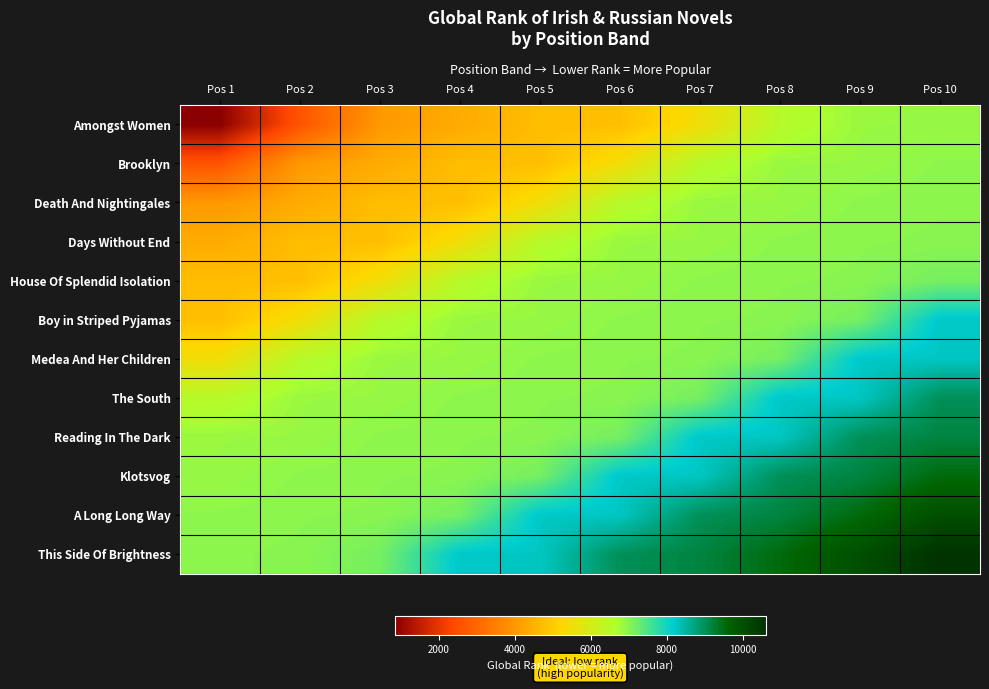

Which series has the largest total across all categories?

This Side Of Brightness